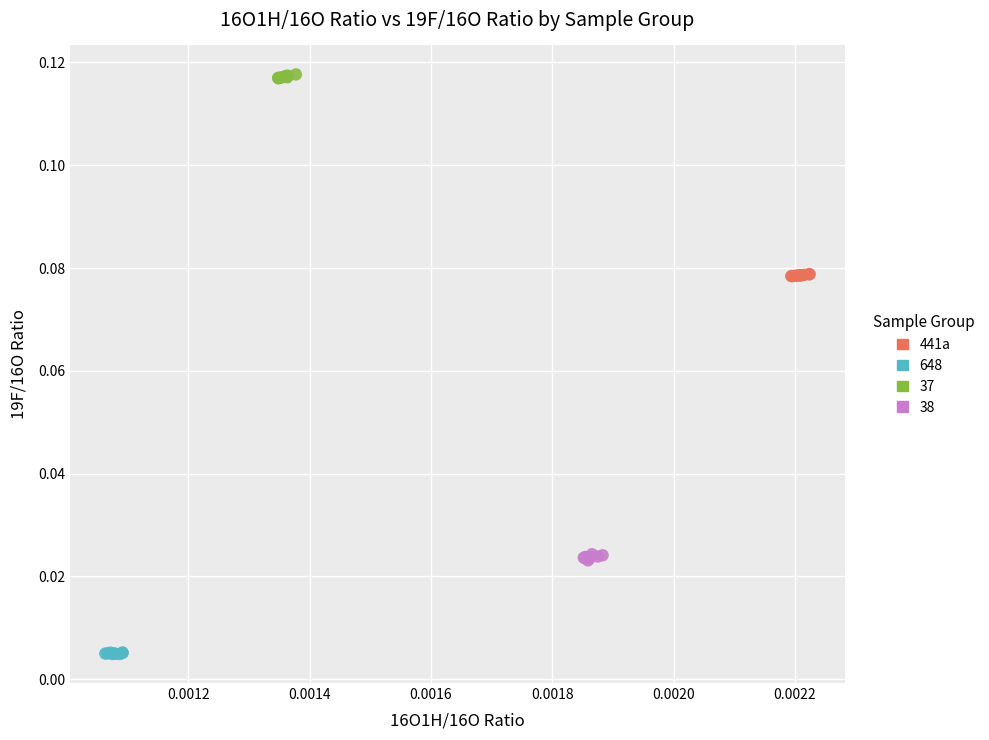

Which series contains the highest Y value?

37